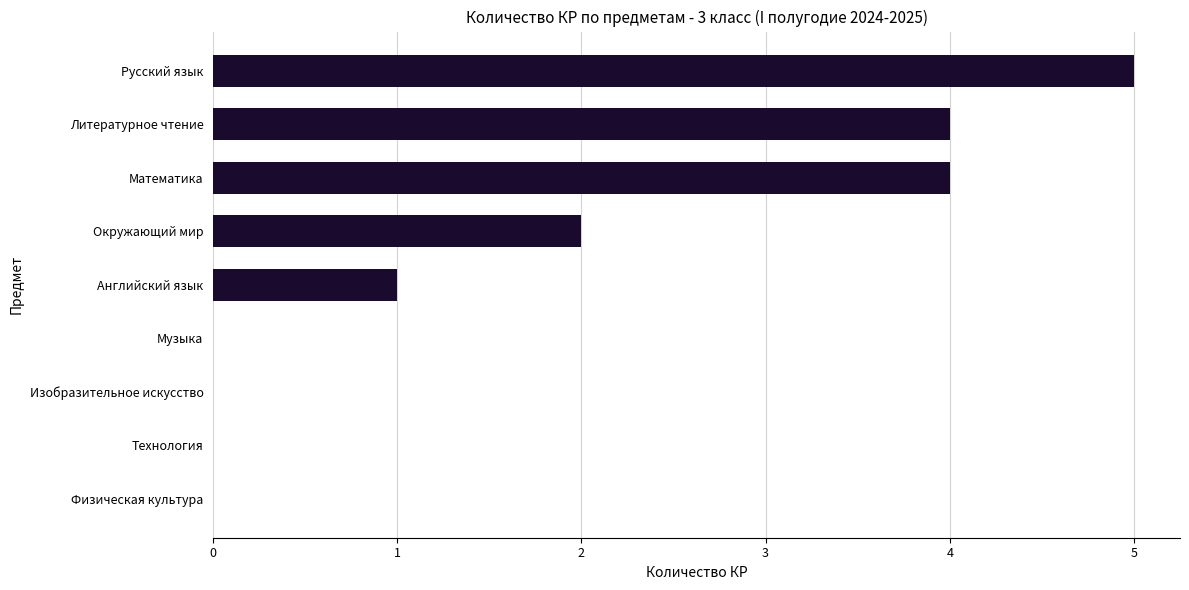

The chart shows a value of 5 at Русский язык. True or false?

True